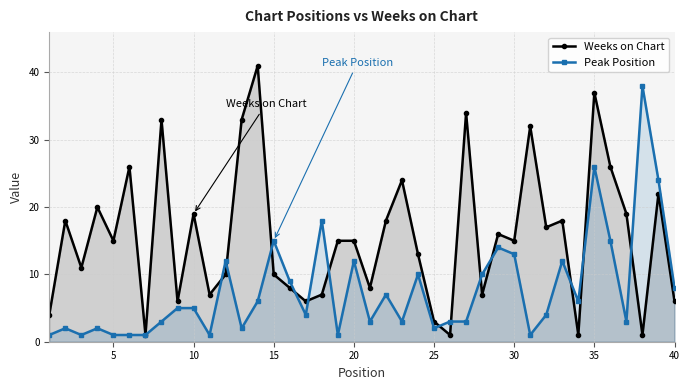

In Weeks on Chart, how many points are lower than both neighbors (excluding endpoints)?

13